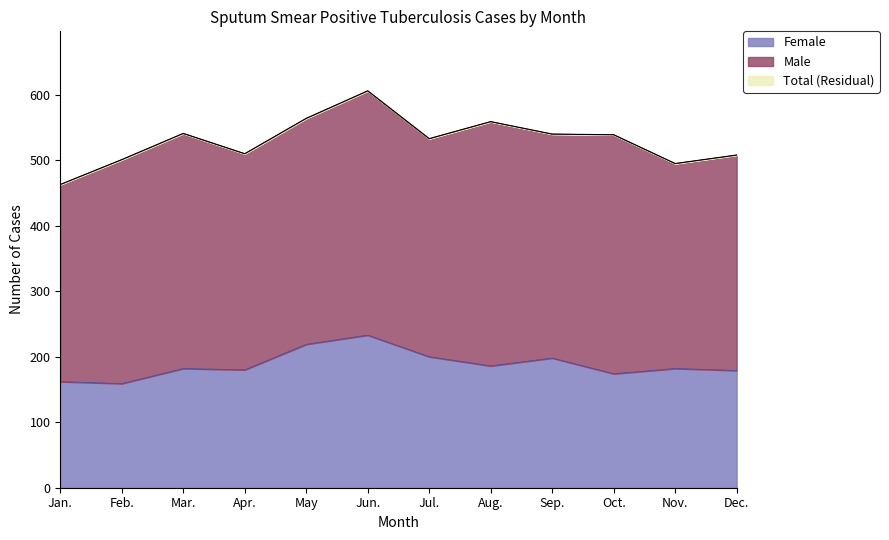

Where does the Female series first go above 182?

May